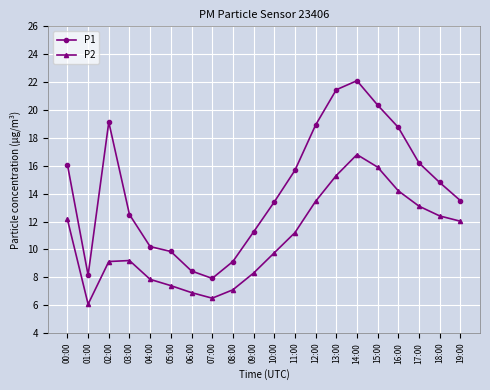

What is the greatest value displayed?

22.1